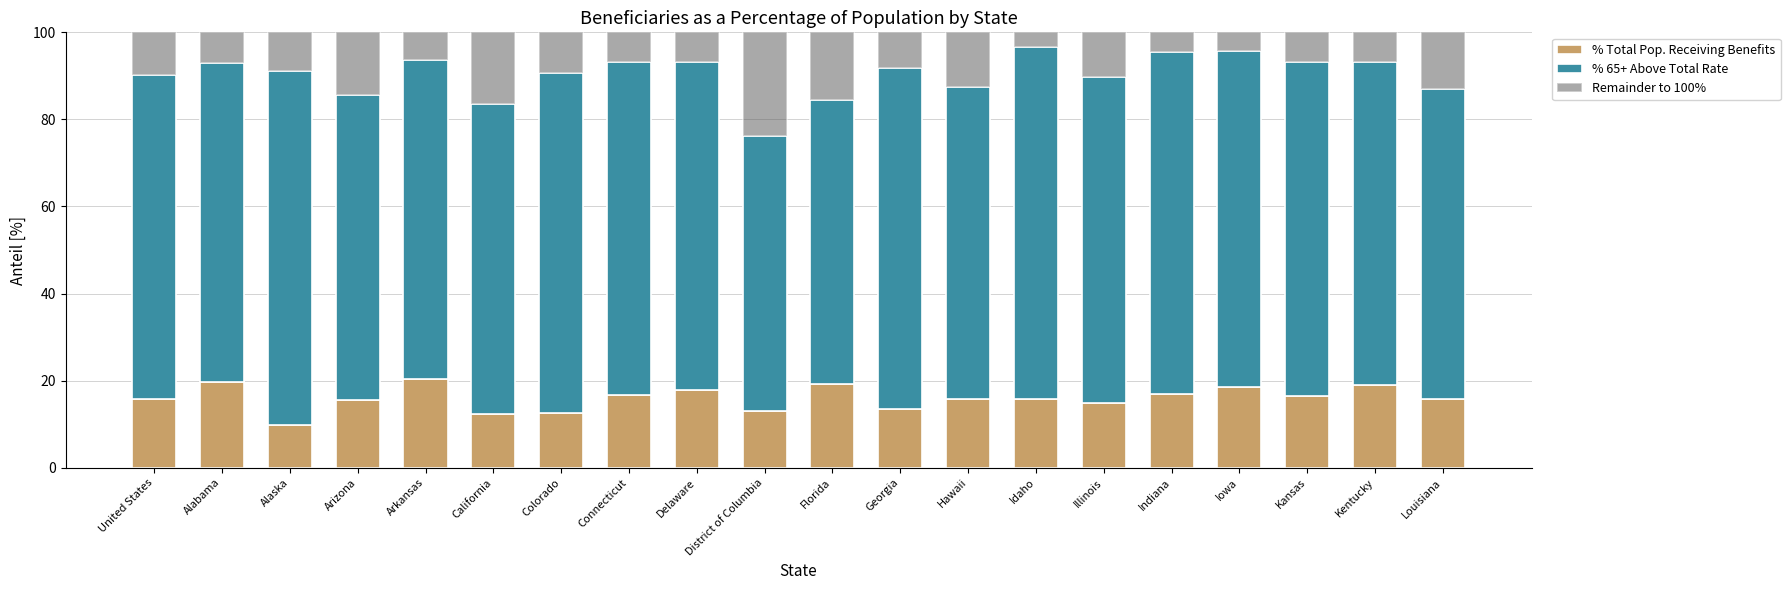

What value does the % Total Pop. Receiving Benefits series have at Hawaii?

15.7